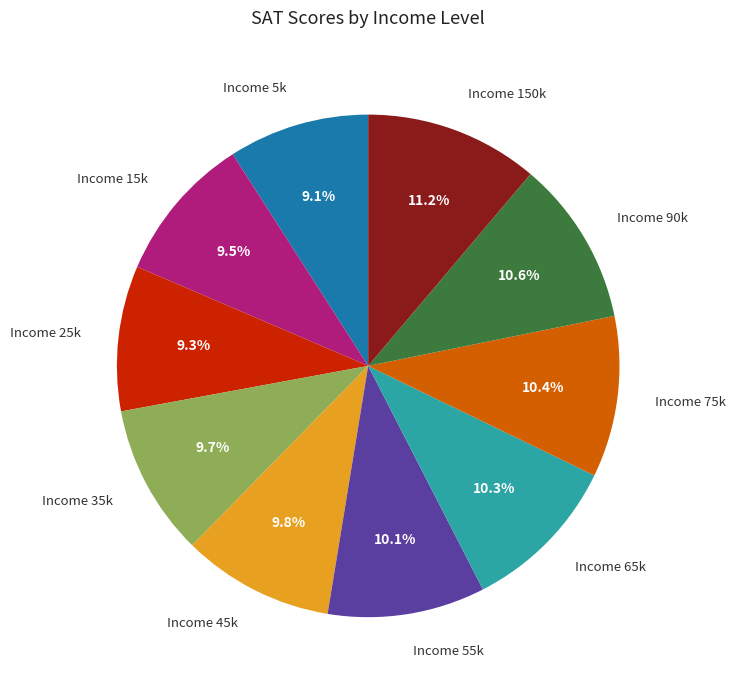

What percentage do Income 75k and Income 35k together represent?

20.1%